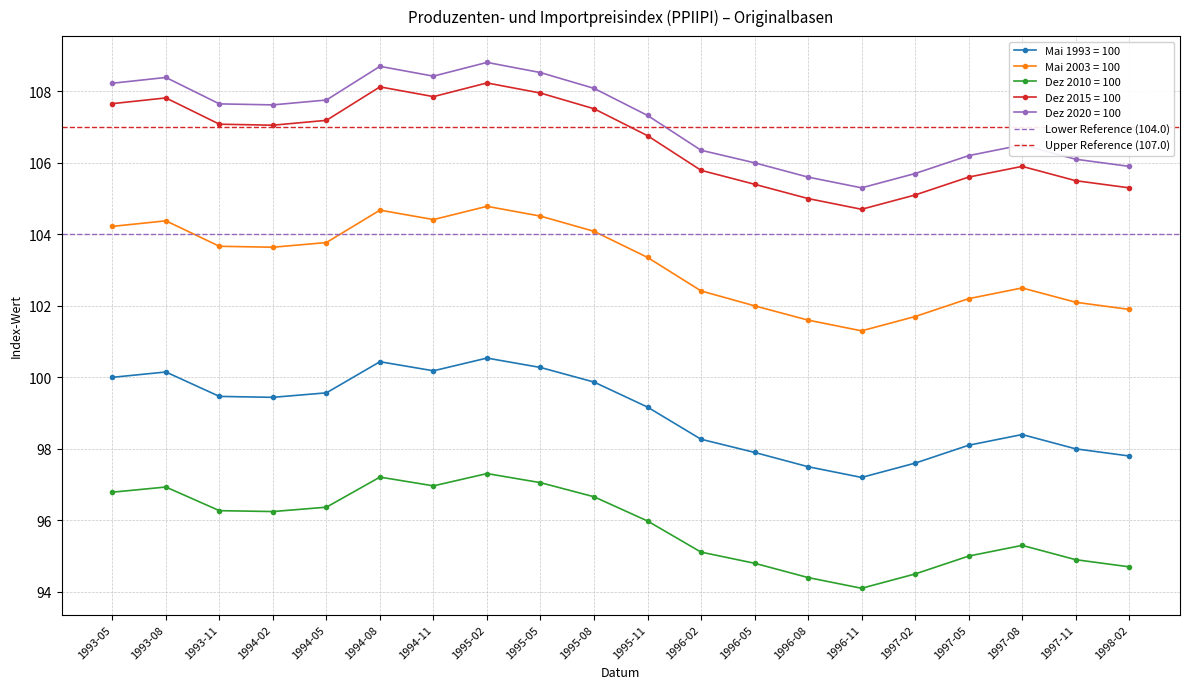

What is the average value of the Lower Reference (104.0) series?

104